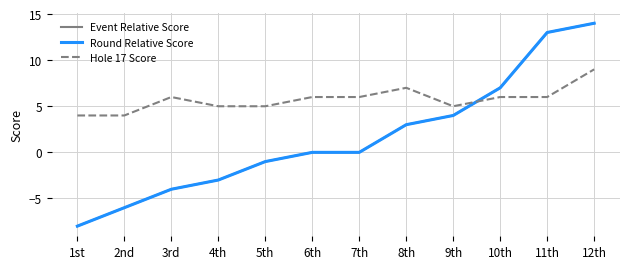

Does the chart have visible grid lines?

Yes